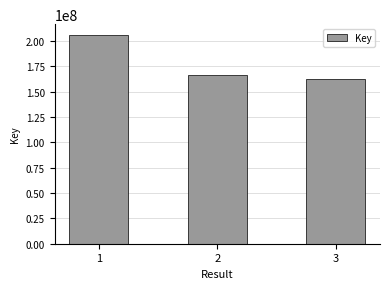

What is the value of the 1st bar from the left?

206068178